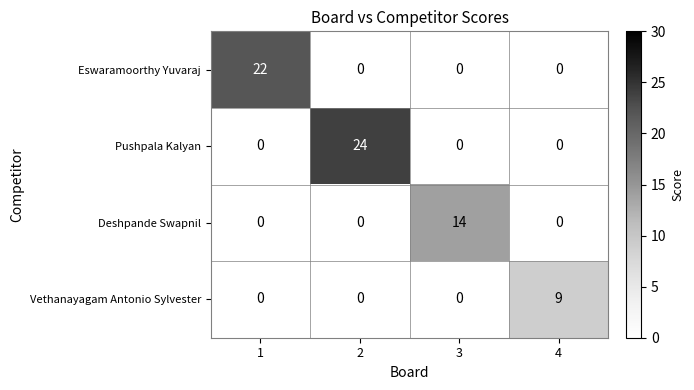

Which series has the largest total across all categories?

Pushpala Kalyan